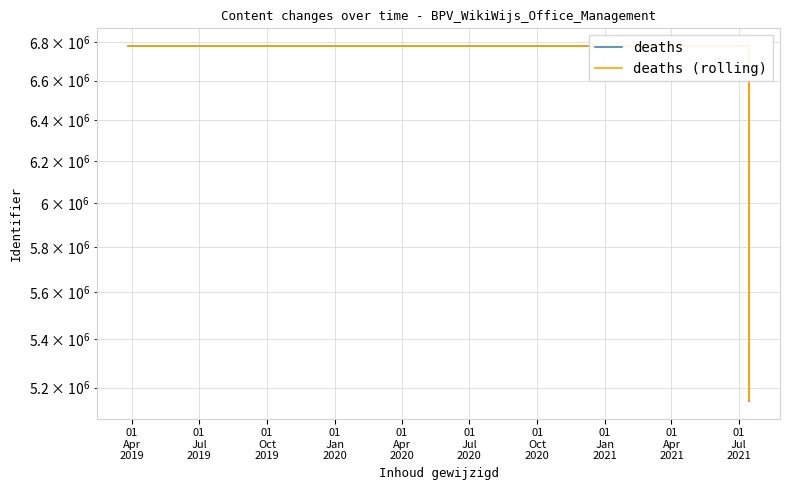

What is the average value of the deaths series?

6334067.8